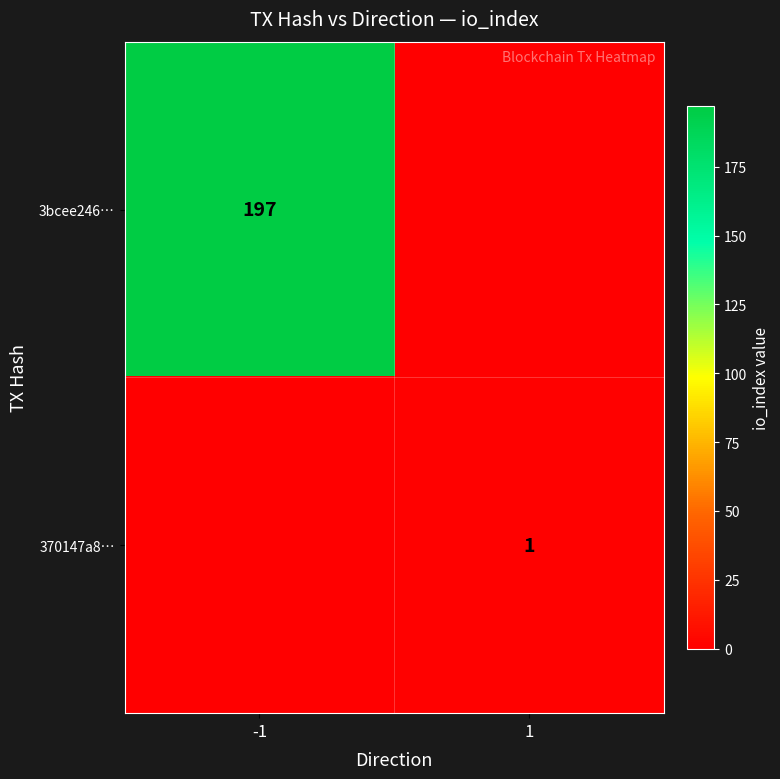

Is the value of 3bcee246… at -1 greater than the value of 370147a8… at 1?

Yes